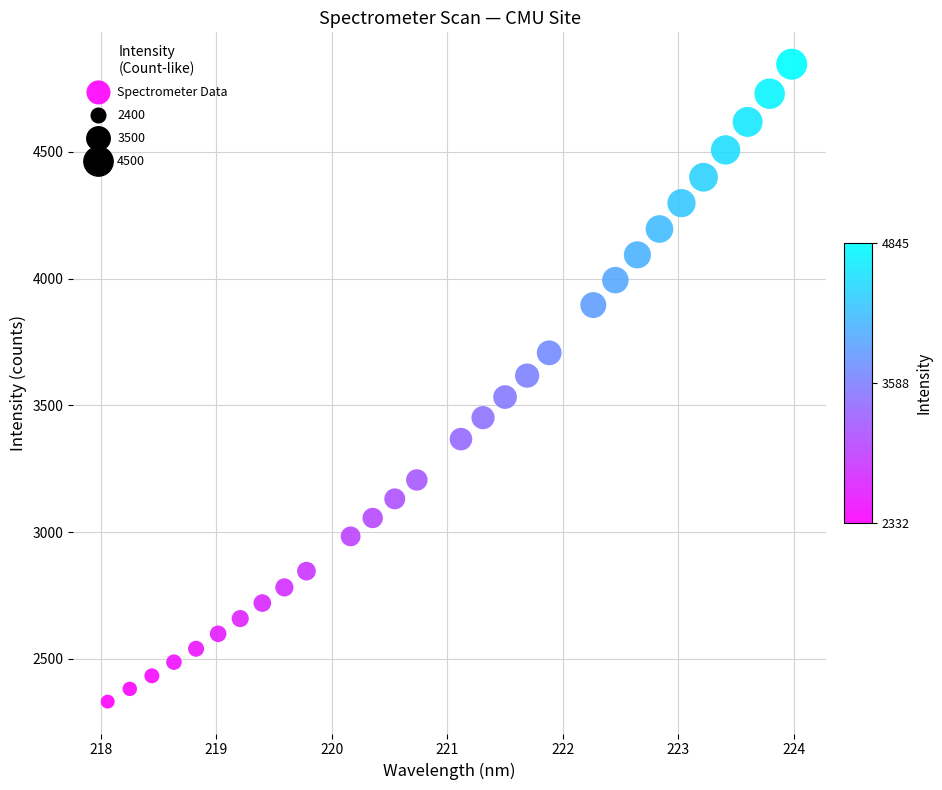

What is the range of X values (max minus min)?

5.9